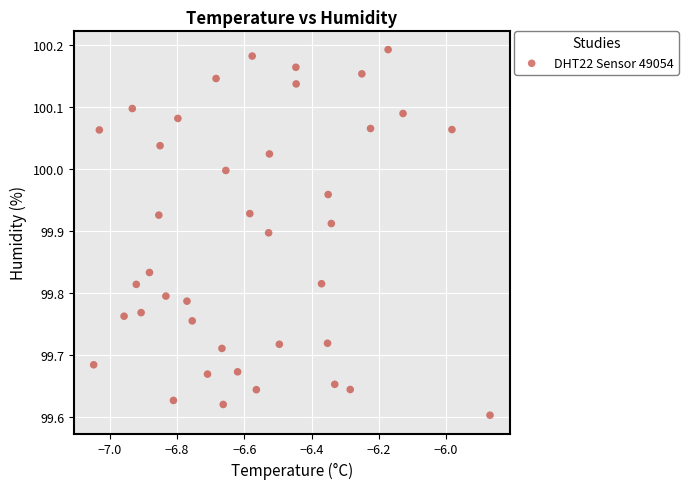

What is the range of Y values (max minus min)?

0.6